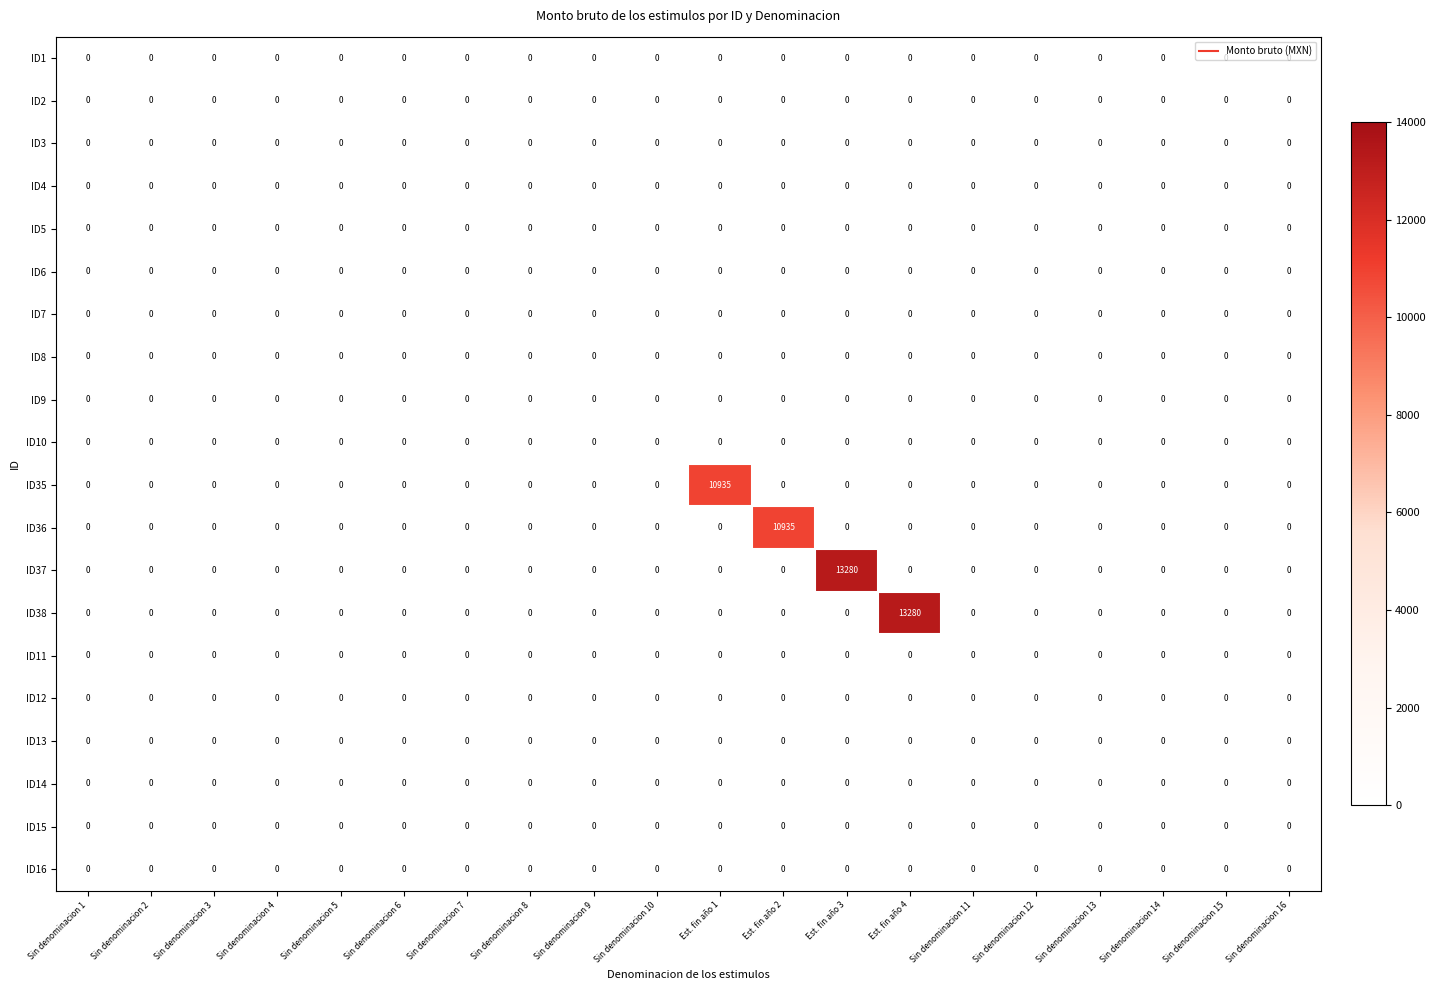

Is it true that ID38 equals -5346 at Sin denominacion 14?

False